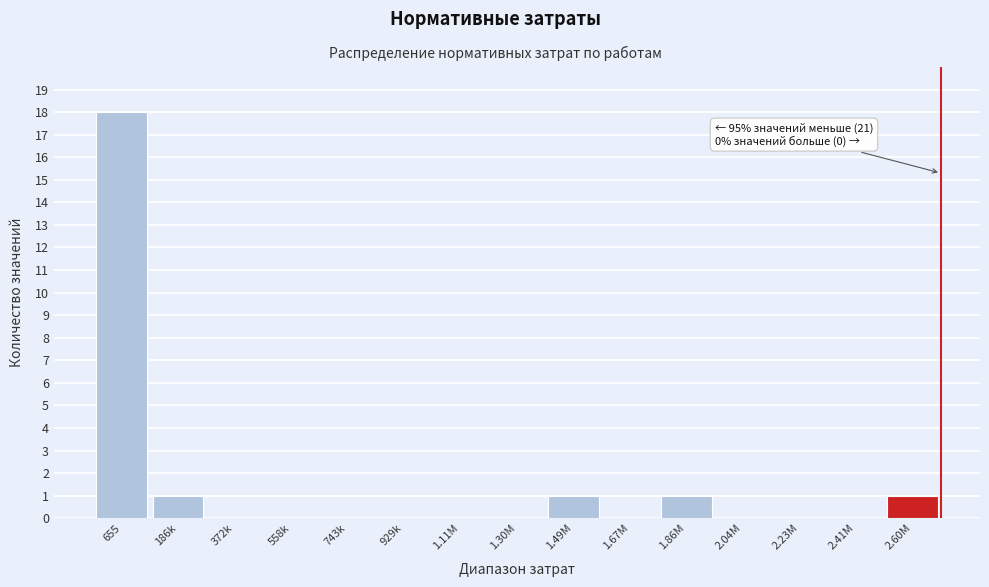

Reading left to right, extract all data points from this chart.

655=18	186k=1	372k=0	558k=0	743k=0	929k=0	1.11M=0	1.30M=0	1.49M=1	1.67M=0	1.86M=1	2.04M=0	2.23M=0	2.41M=0	2.60M=1